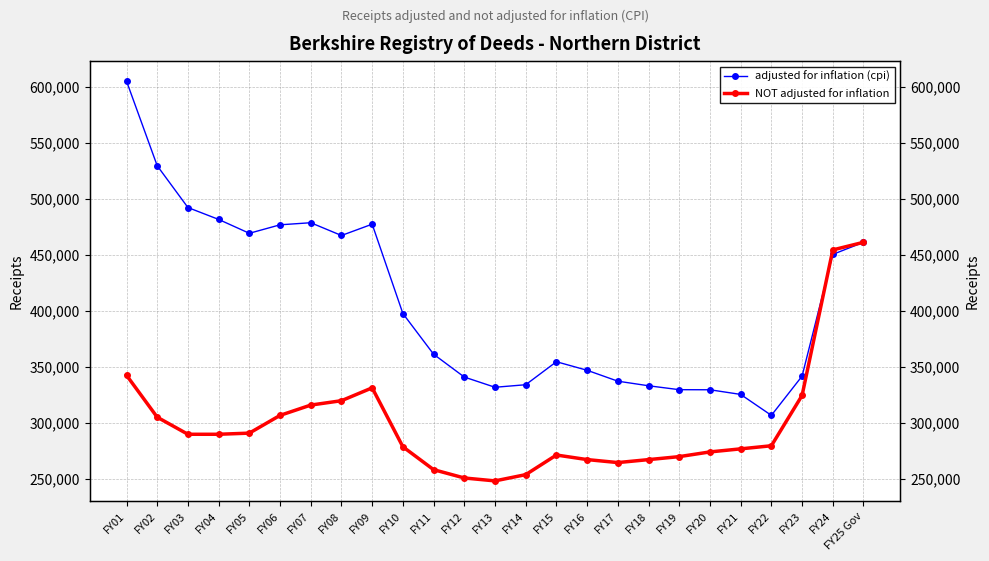

What is the difference between the second highest and minimum values in the NOT adjusted for inflation series?

206352